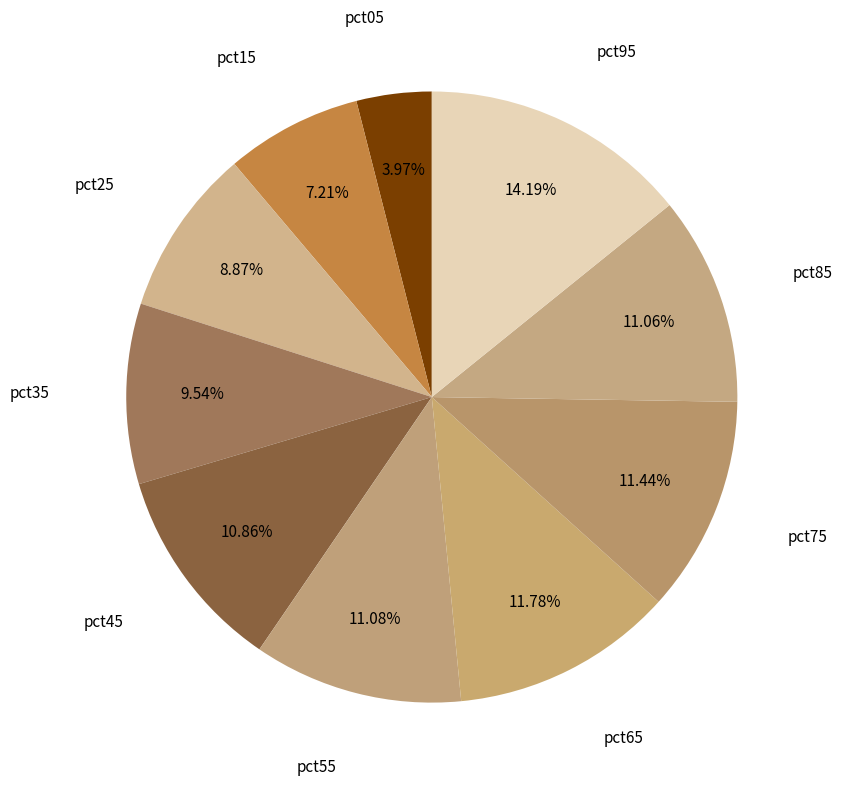

Count the number of slices in the pie.

10